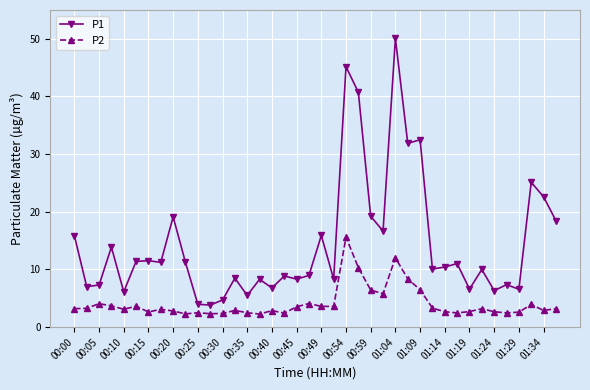

True or false: P2 has more than 1 points higher than both neighbors.

True